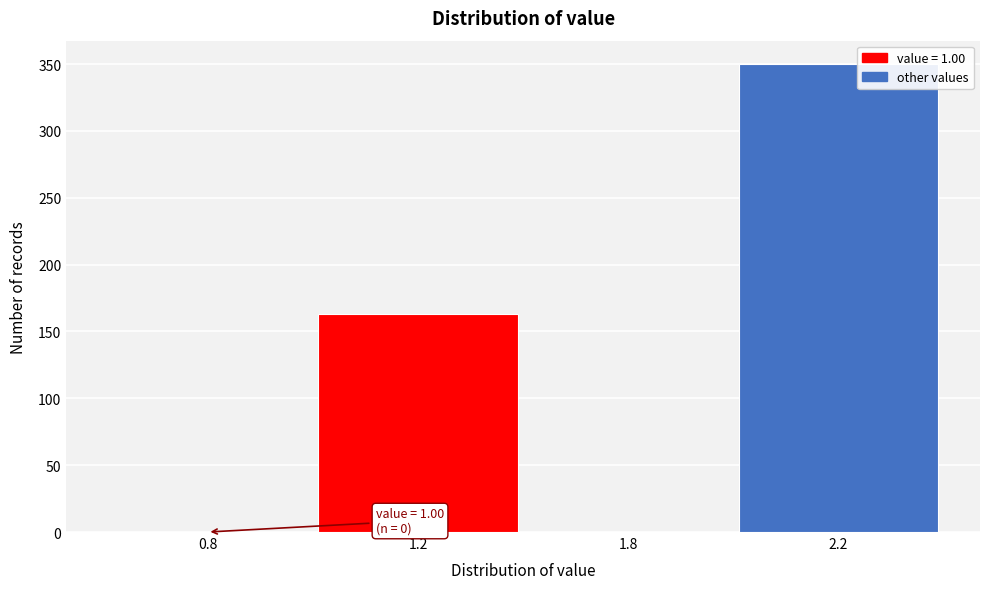

Reading right to left, extract all data points from this chart.

2.2=350	1.8=0	1.2=163	0.8=0